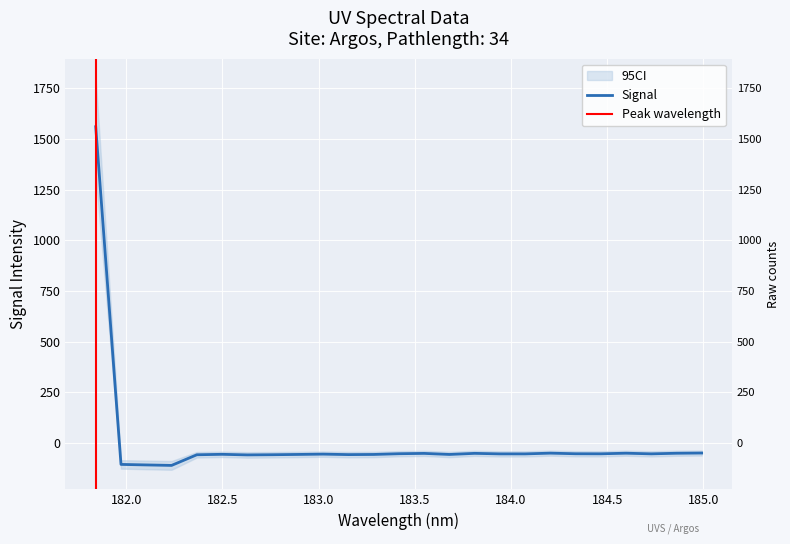

What is the smallest value displayed?

-110.5